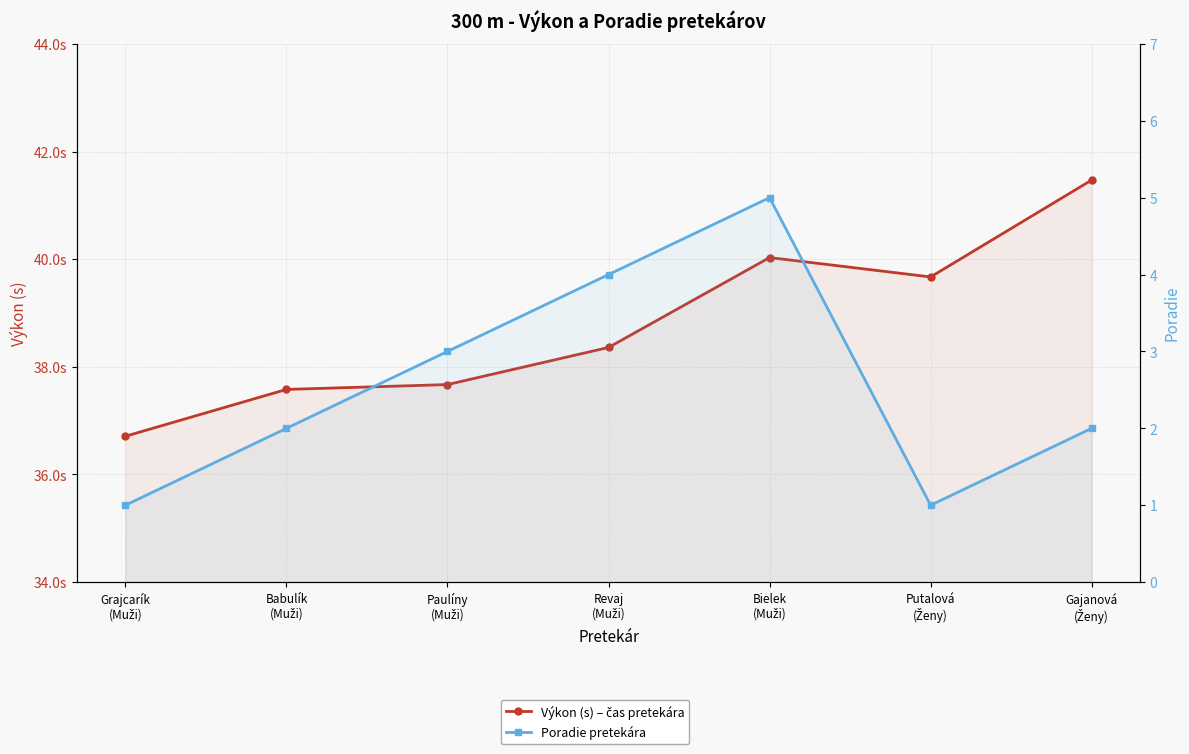

At Bielek
(Muži), list the series in order from largest to smallest.

Výkon (s) – čas pretekára, Poradie pretekára